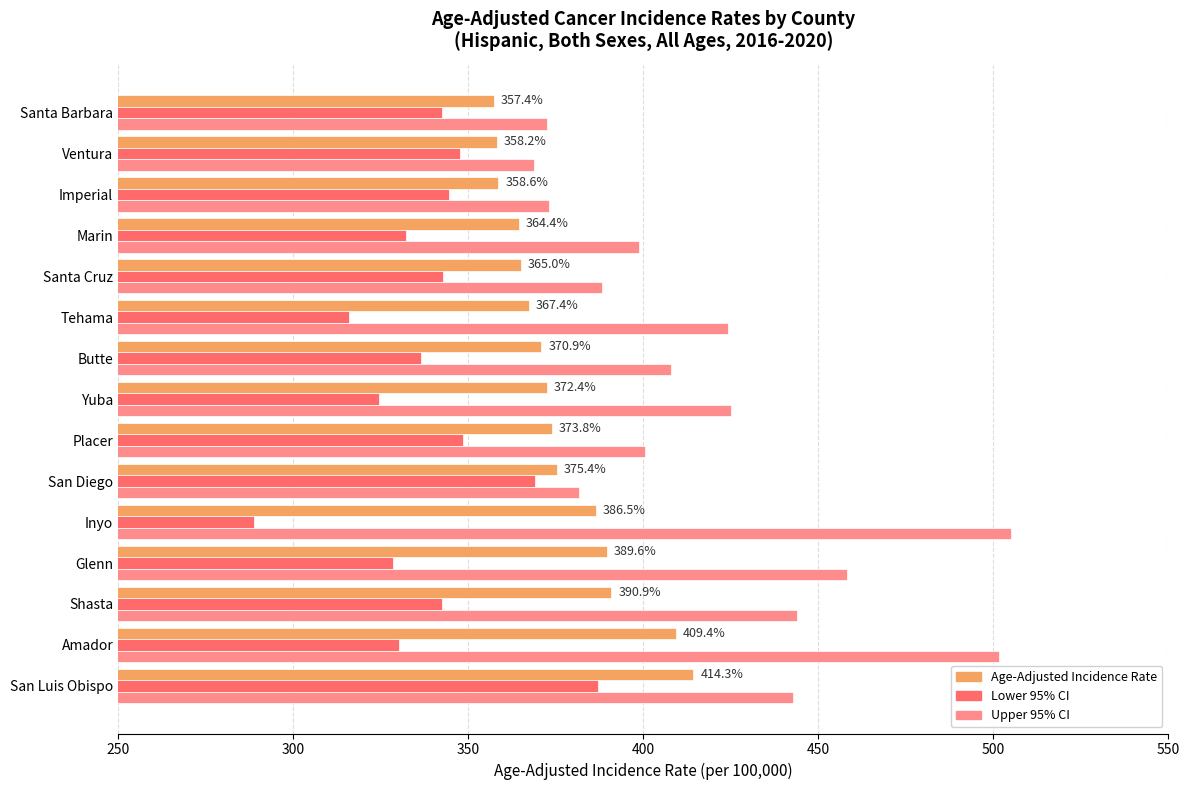

How many values in the Lower 95% CI series exceed 342?

8